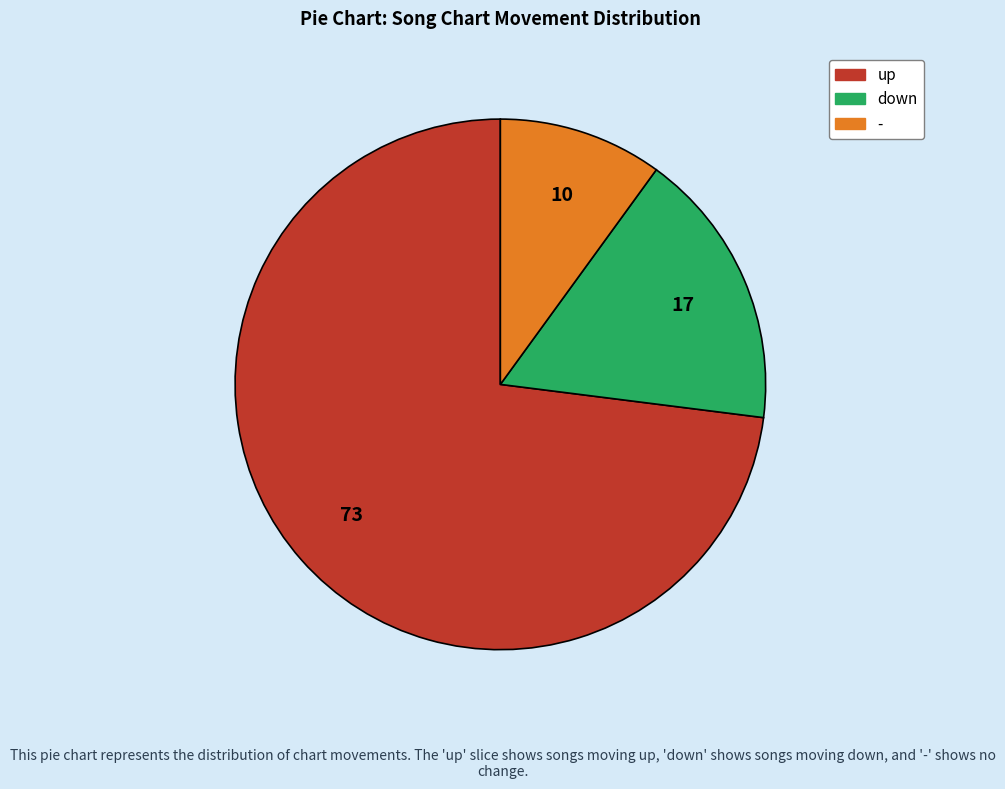

Do down and - together represent more than half of the pie?

No